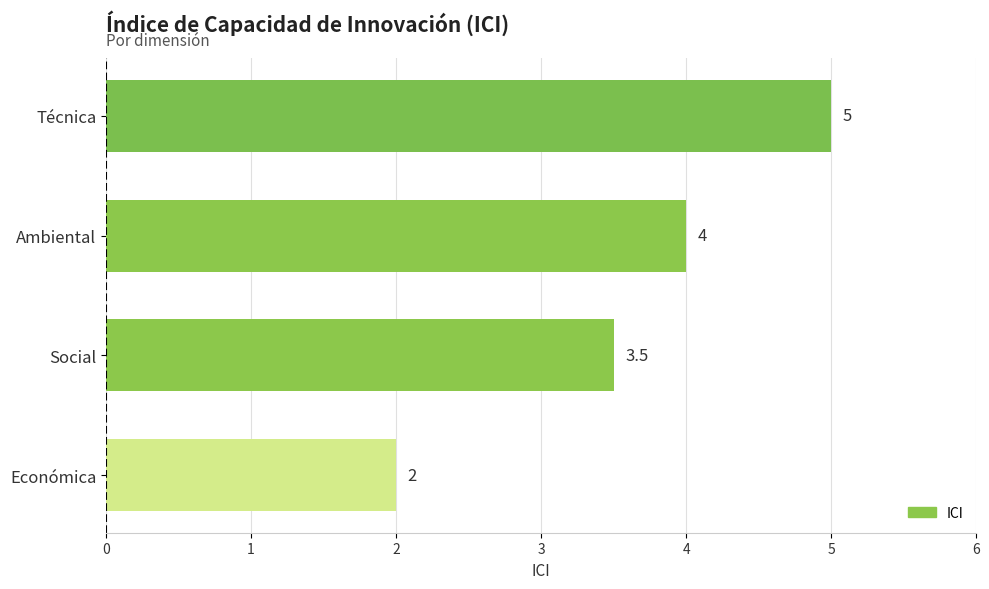

How many values are between 3 and 5?

3